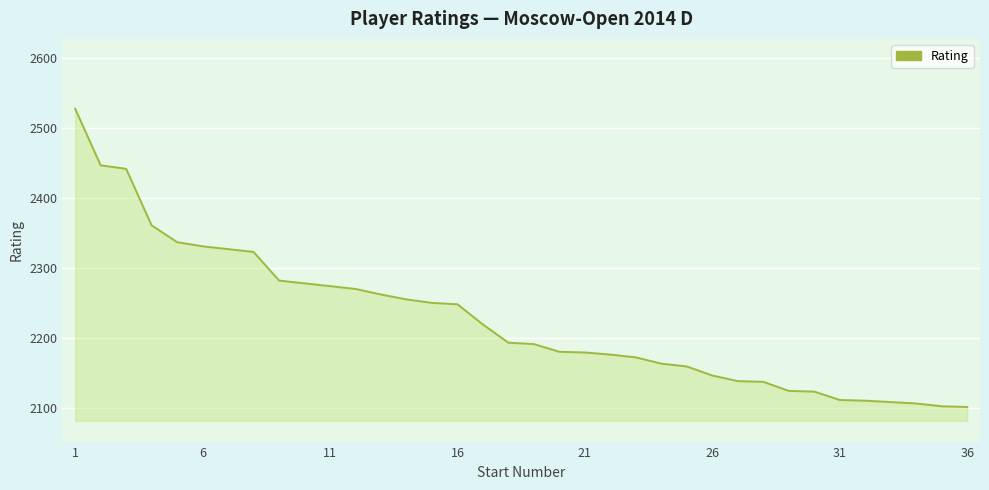

What is the minimum value shown in the chart?

2101